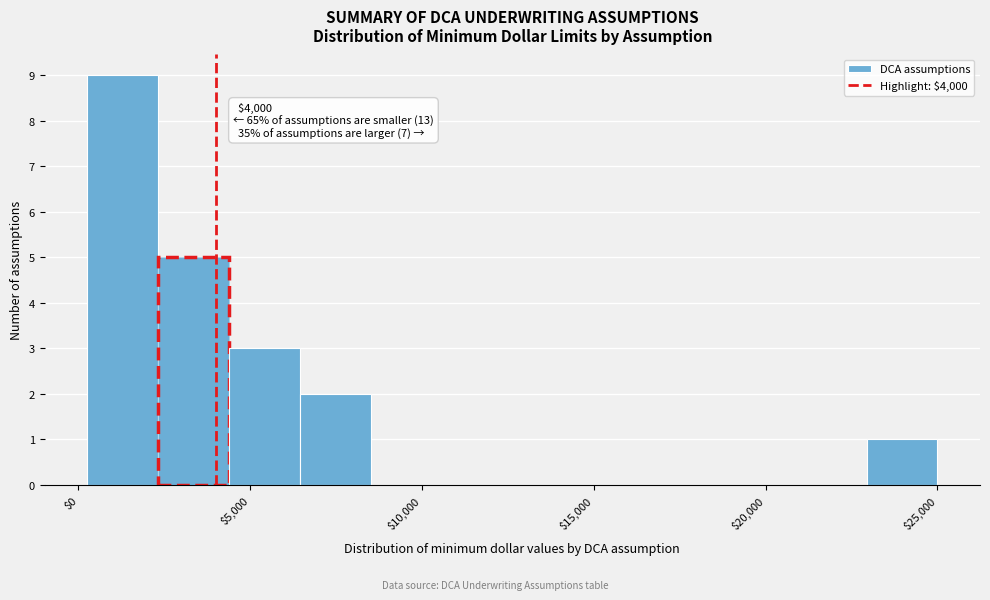

Which range on the x-axis has the tallest bar?

500 to 2500